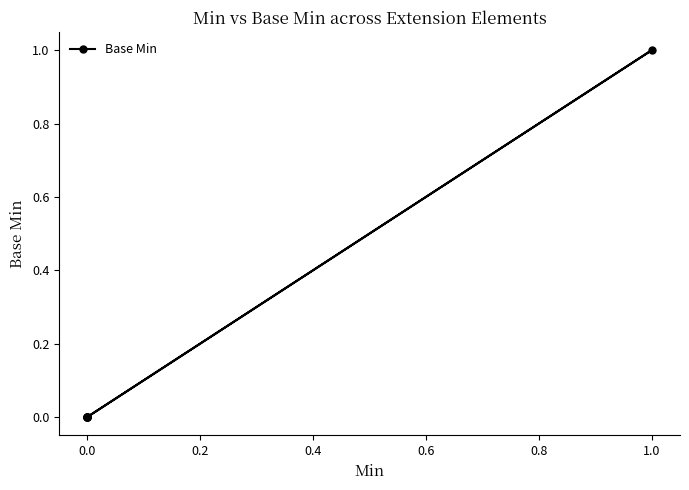

How many values exceed 0?

1